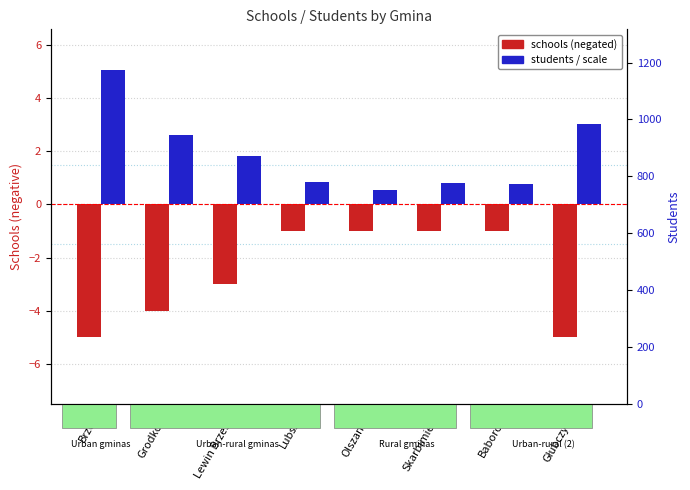

What is the total value across all series at Baborów?

-0.2